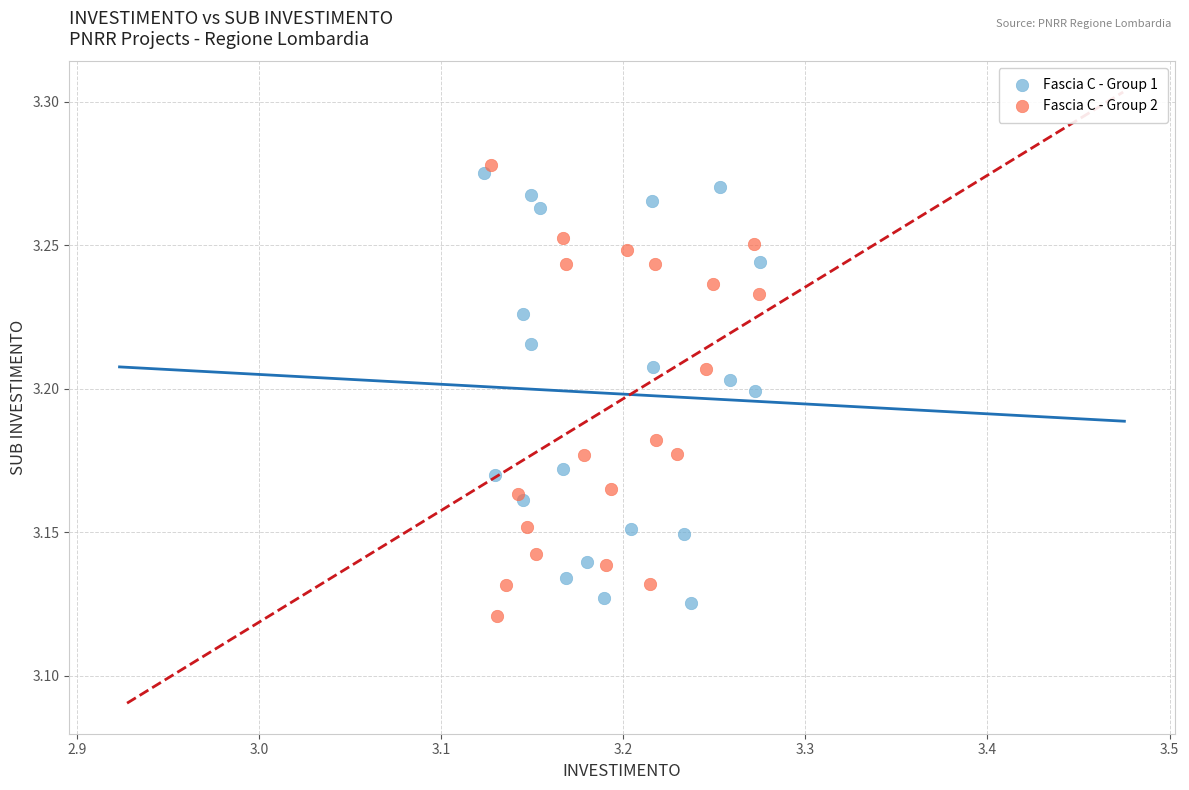

Which series contains the lowest Y value?

Fascia C - Group 2